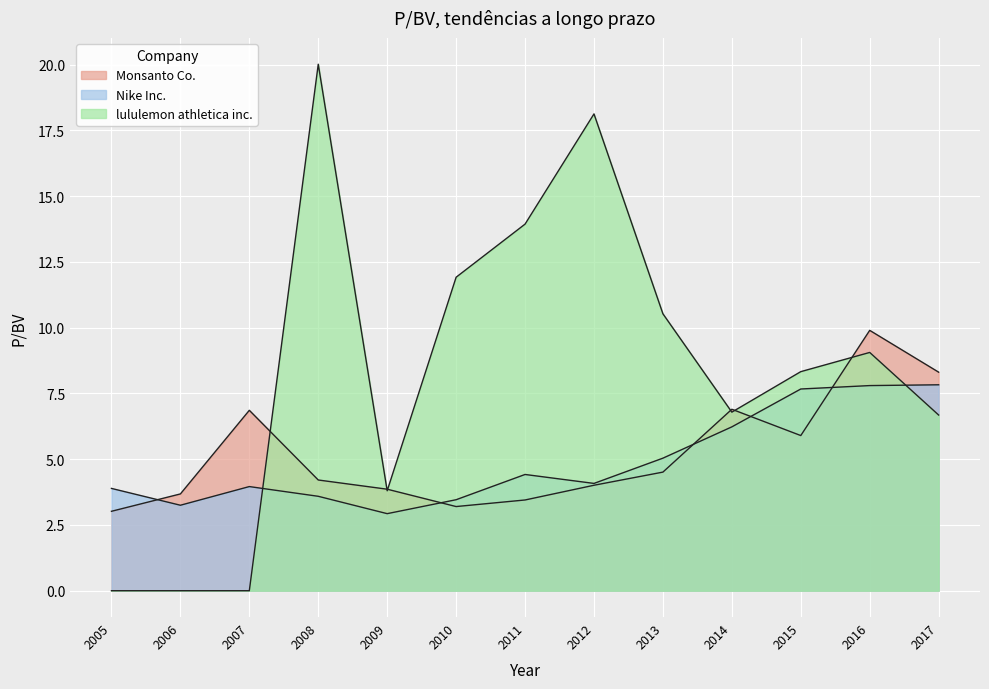

The Nike Inc. series shows 4.1 at 2012. True or false?

True